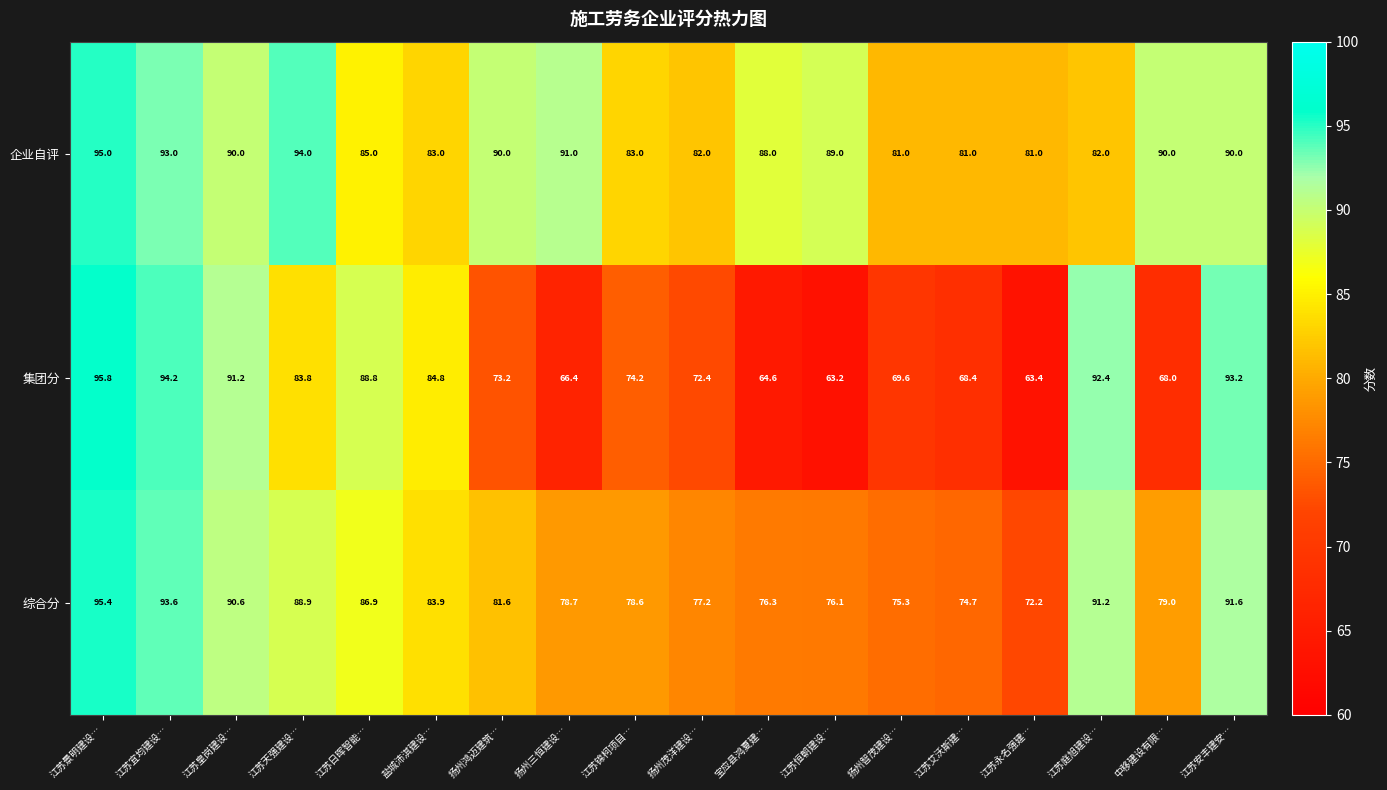

How many distinct data groups are displayed?

3